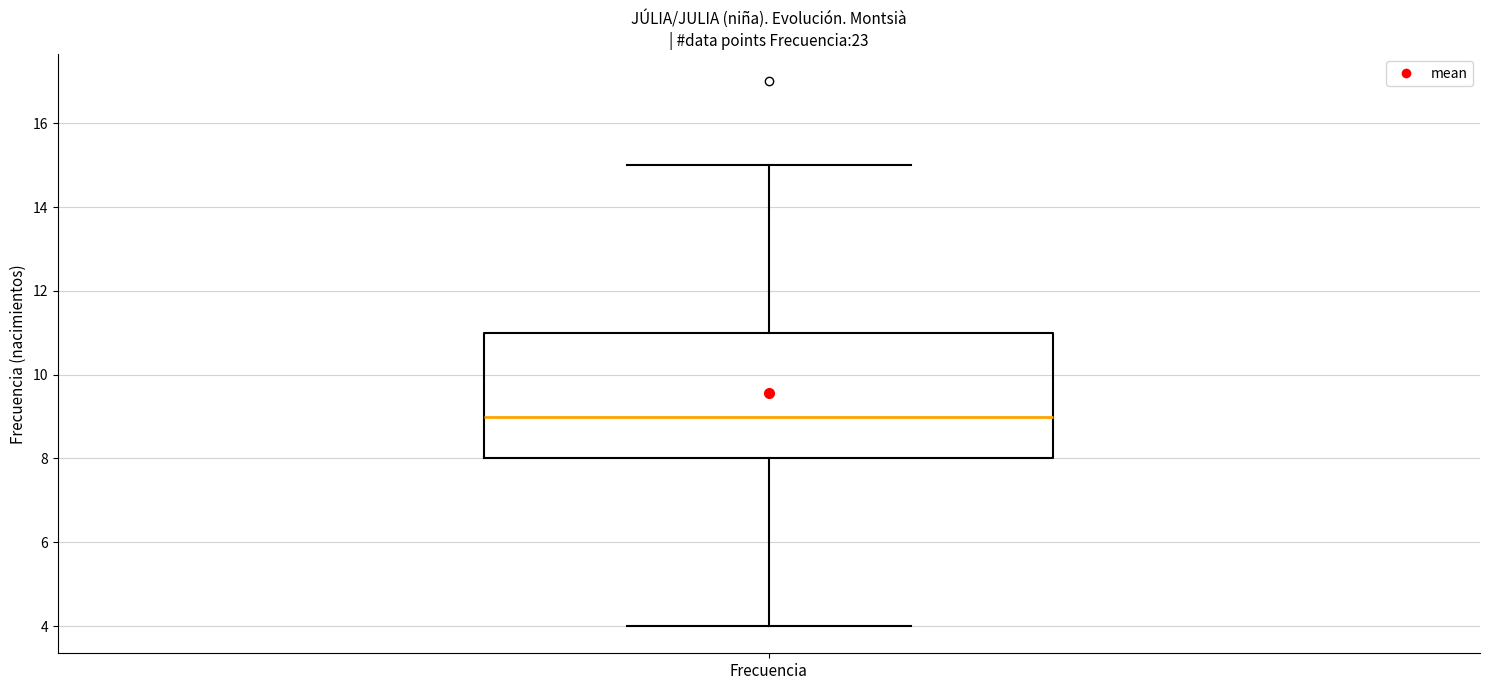

Where does the median line of the box for Frecuencia sit on the y-axis? The values are not printed on the chart, so give them approximately, as read against the axis.

9